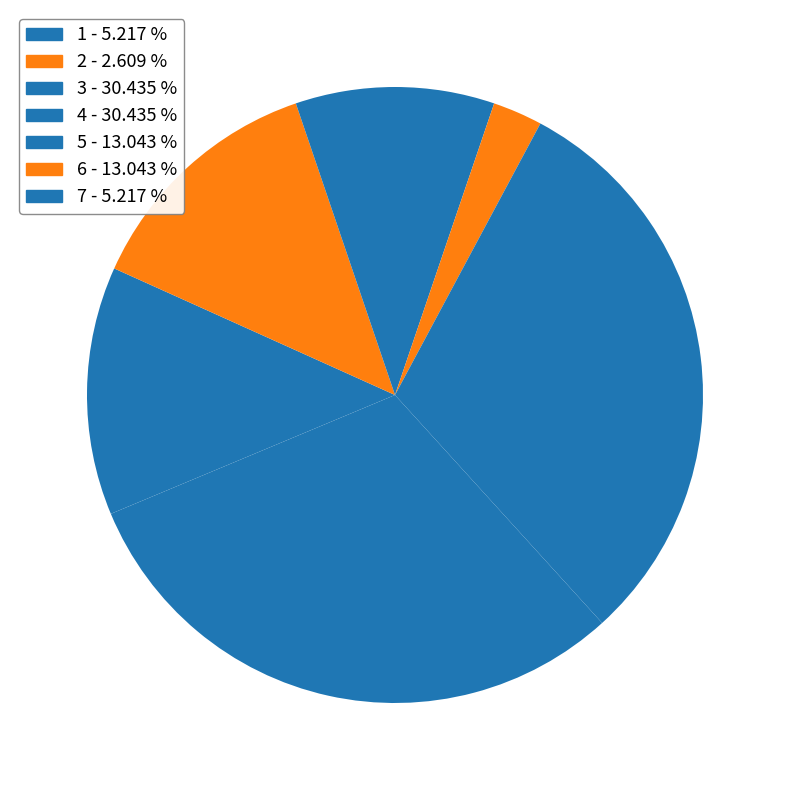

Which slice is the smallest?

2